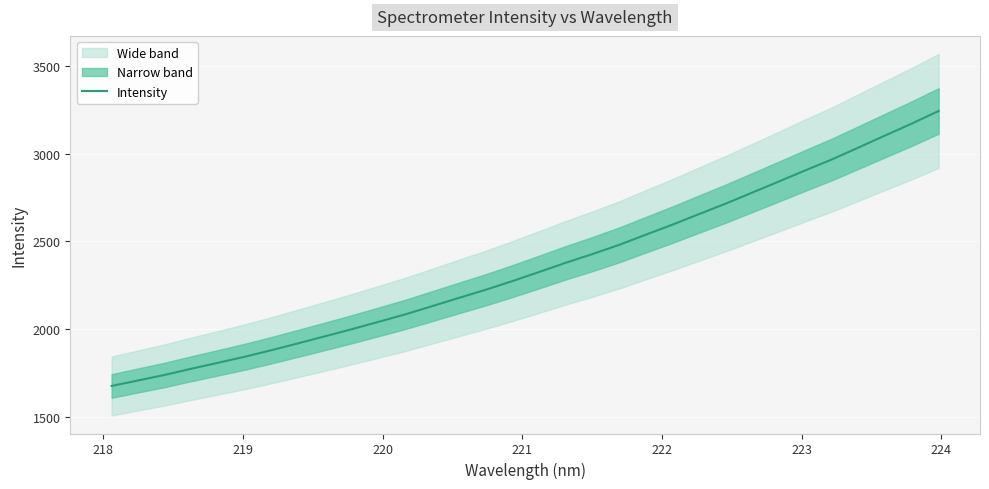

What is the maximum value for Intensity?

3242.5